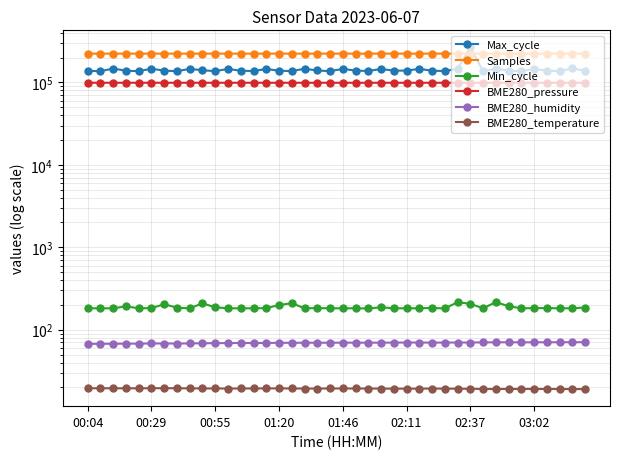

Does the chart have visible grid lines?

Yes